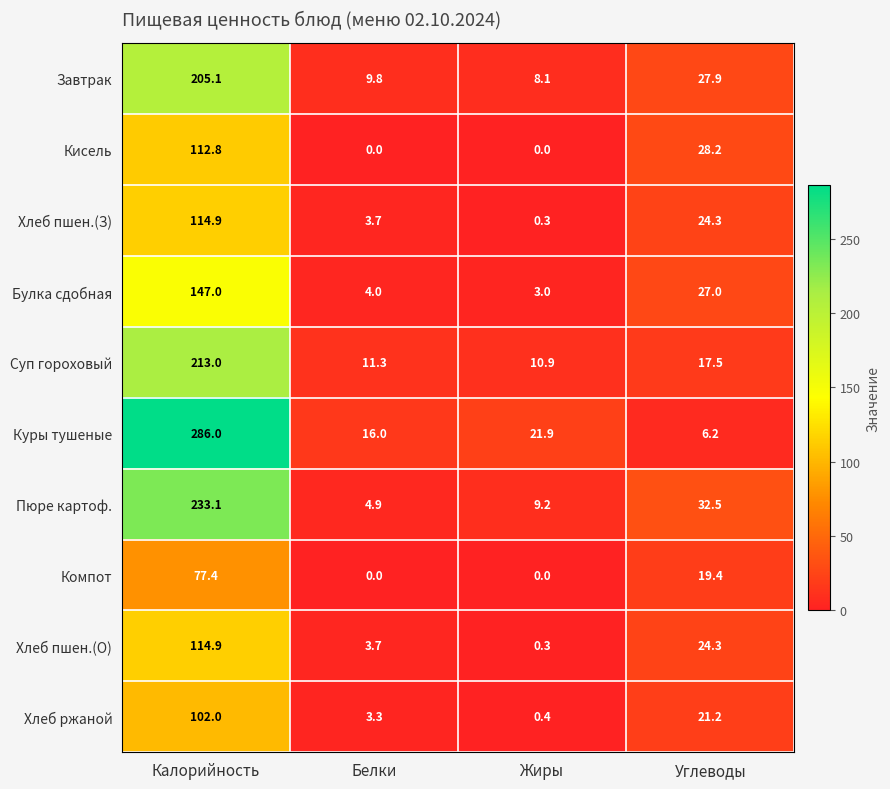

The Хлеб ржаной series shows 3.3 at Белки. True or false?

True